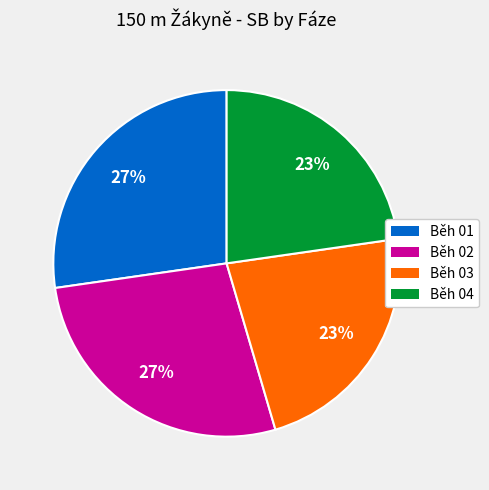

Is there a majority slice in this chart?

No